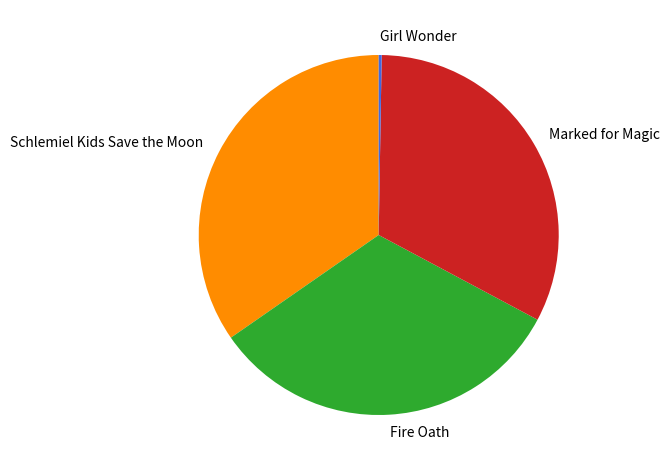

Which category has the biggest portion of the pie?

Schlemiel Kids Save the Moon